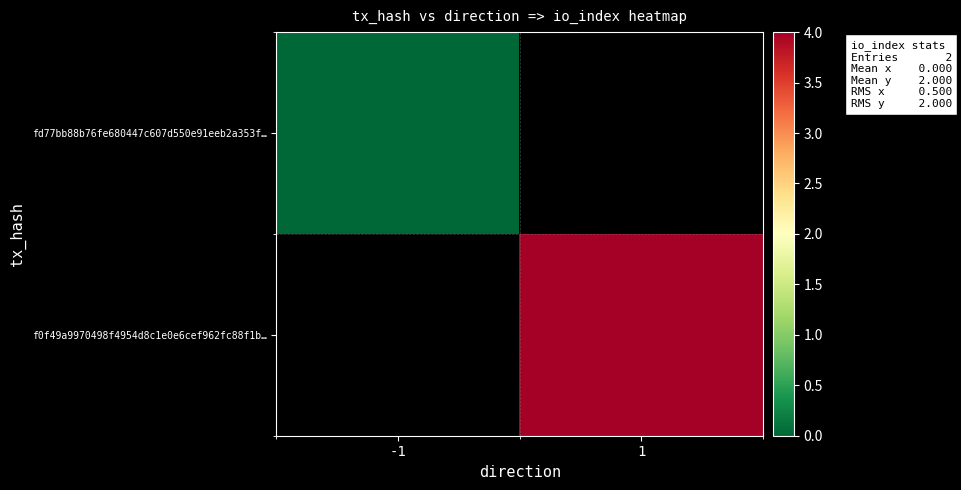

Rank the series by their average value, from lowest to highest.

fd77bb88b76fe680447c607d550e91eeb2a353f…, f0f49a9970498f4954d8c1e0e6cef962fc88f1b…